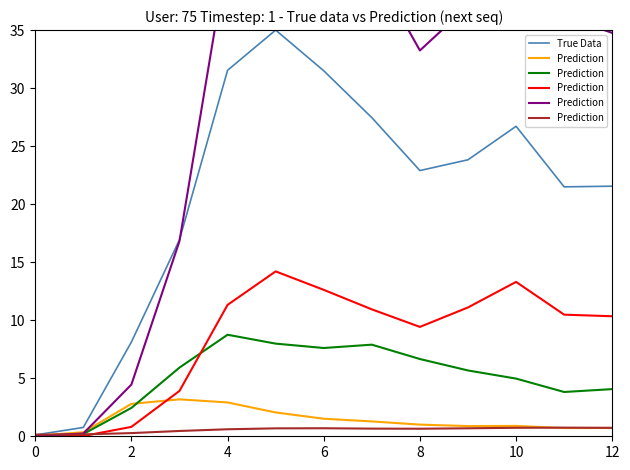

What is the difference between the second highest and second lowest values in the Prediction series?

0.6